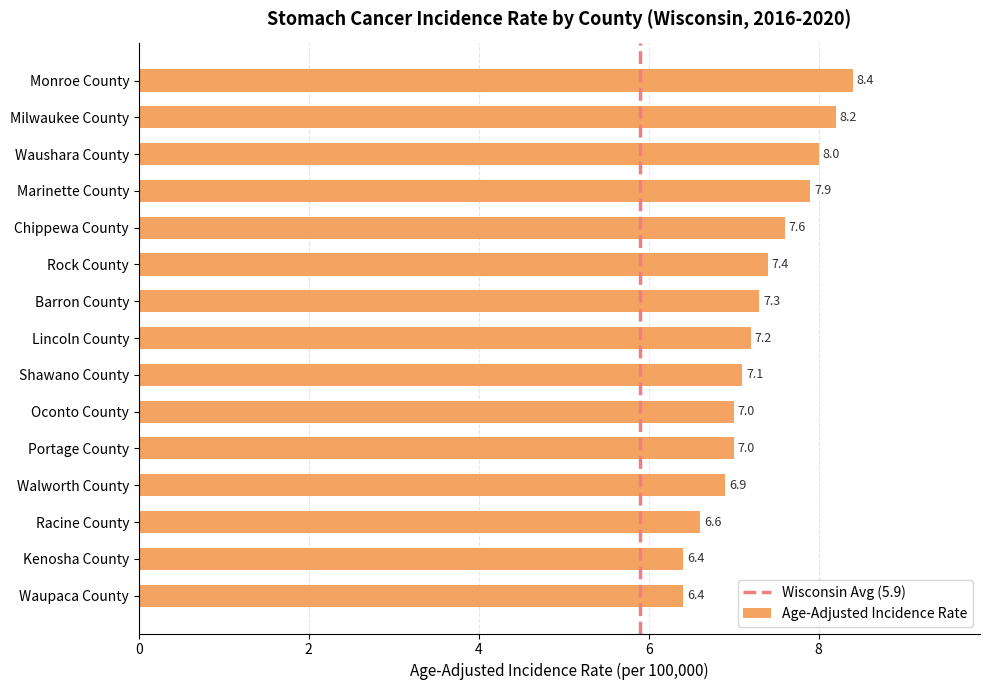

Which category has the highest value across all series?

Monroe County